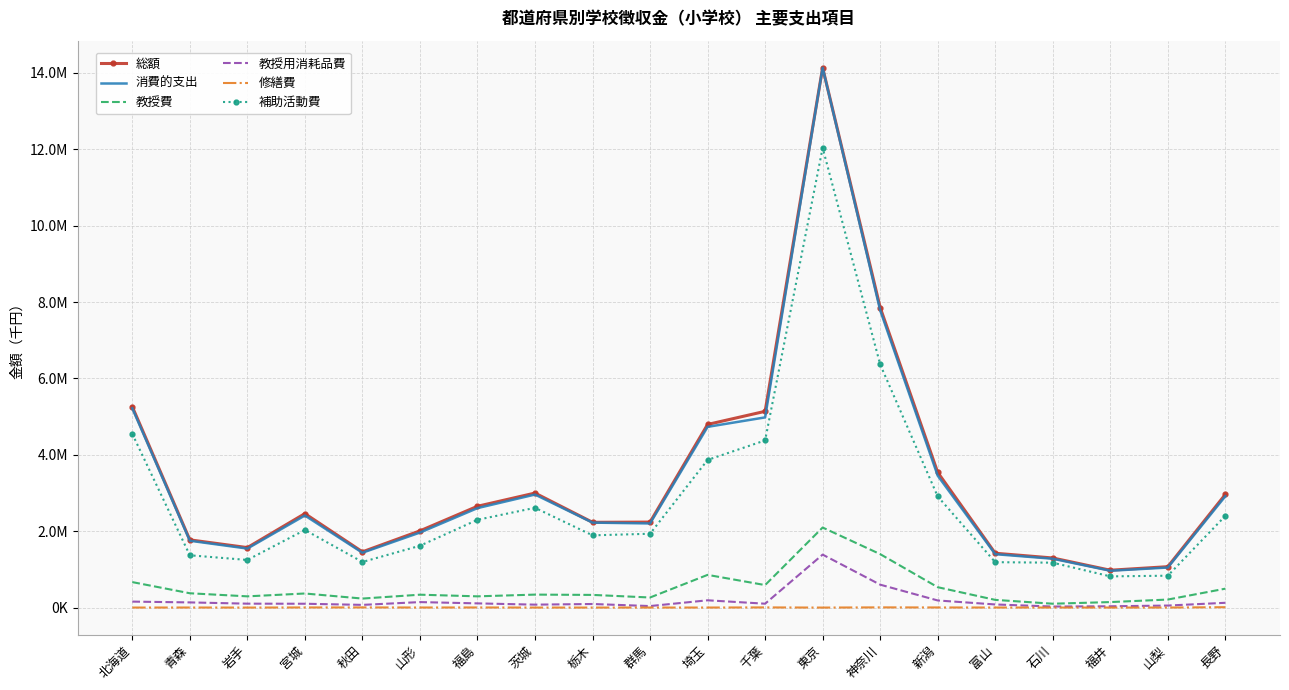

Which series has the largest total across all categories?

総額